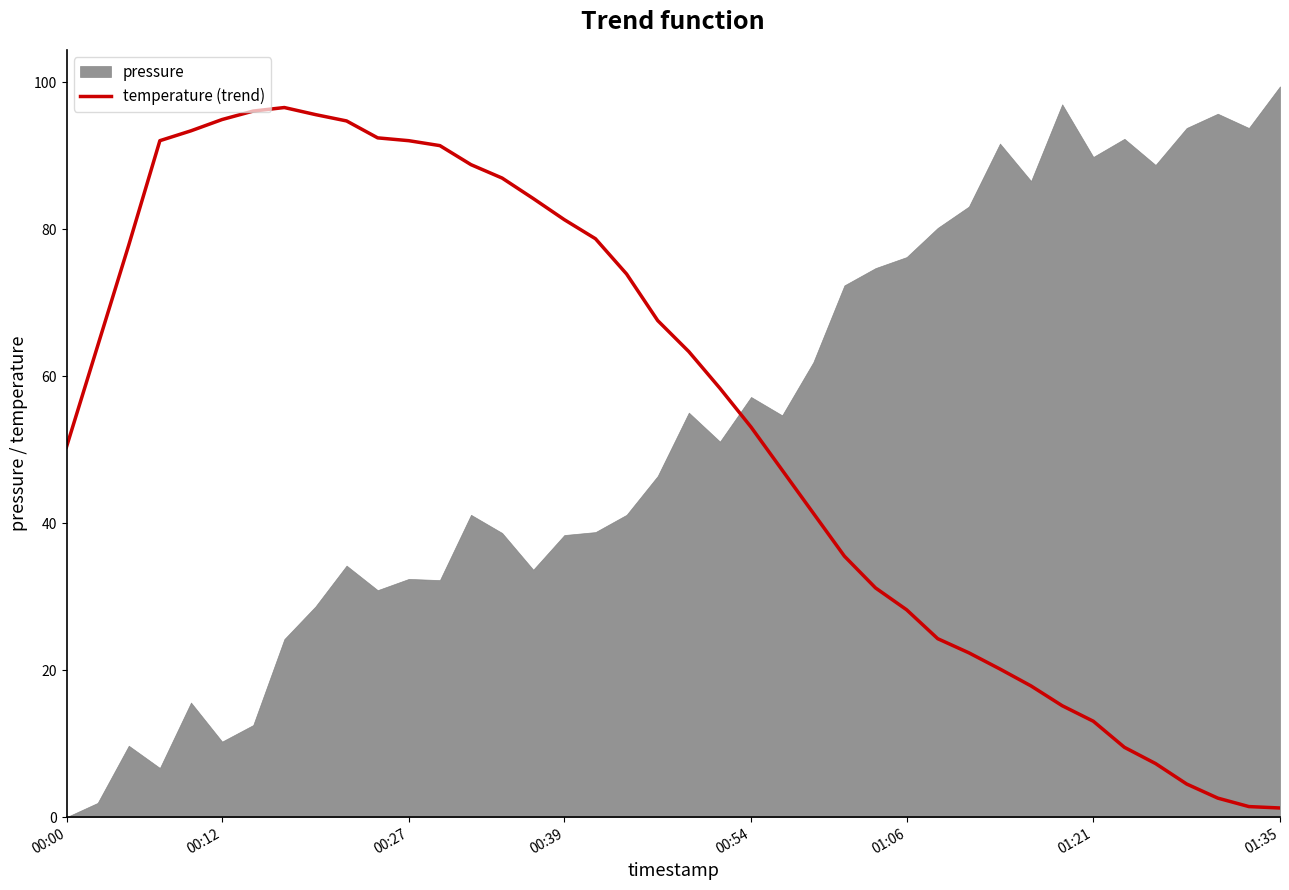

The value of temperature (trend) at 00:12 is 94.9. True or false?

True